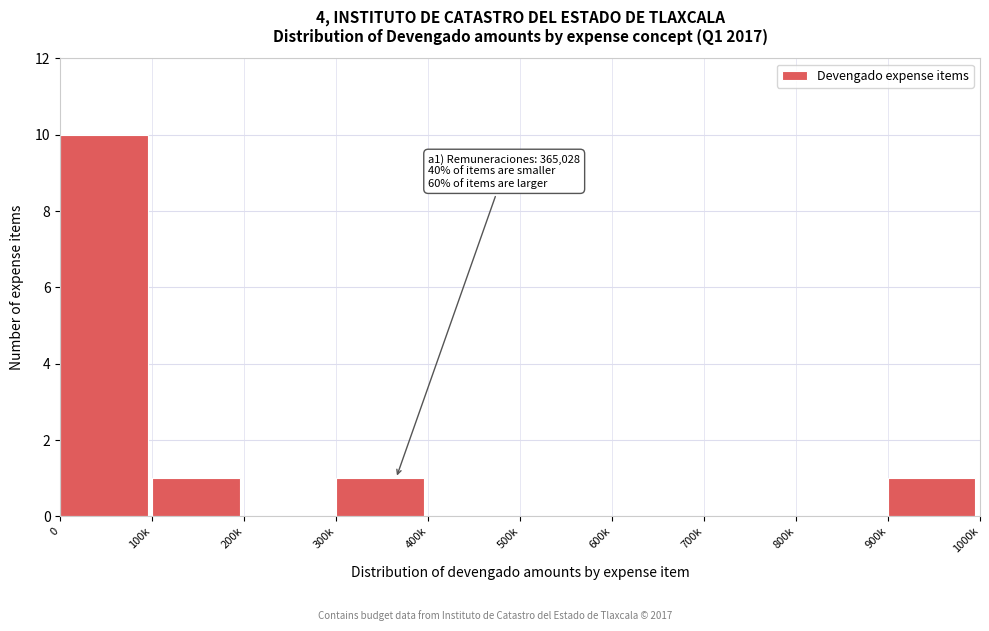

Reading left to right, what are all the values shown in this chart?

0=10	100k=1	200k=0	300k=1	400k=0	500k=0	600k=0	700k=0	800k=0	900k=1